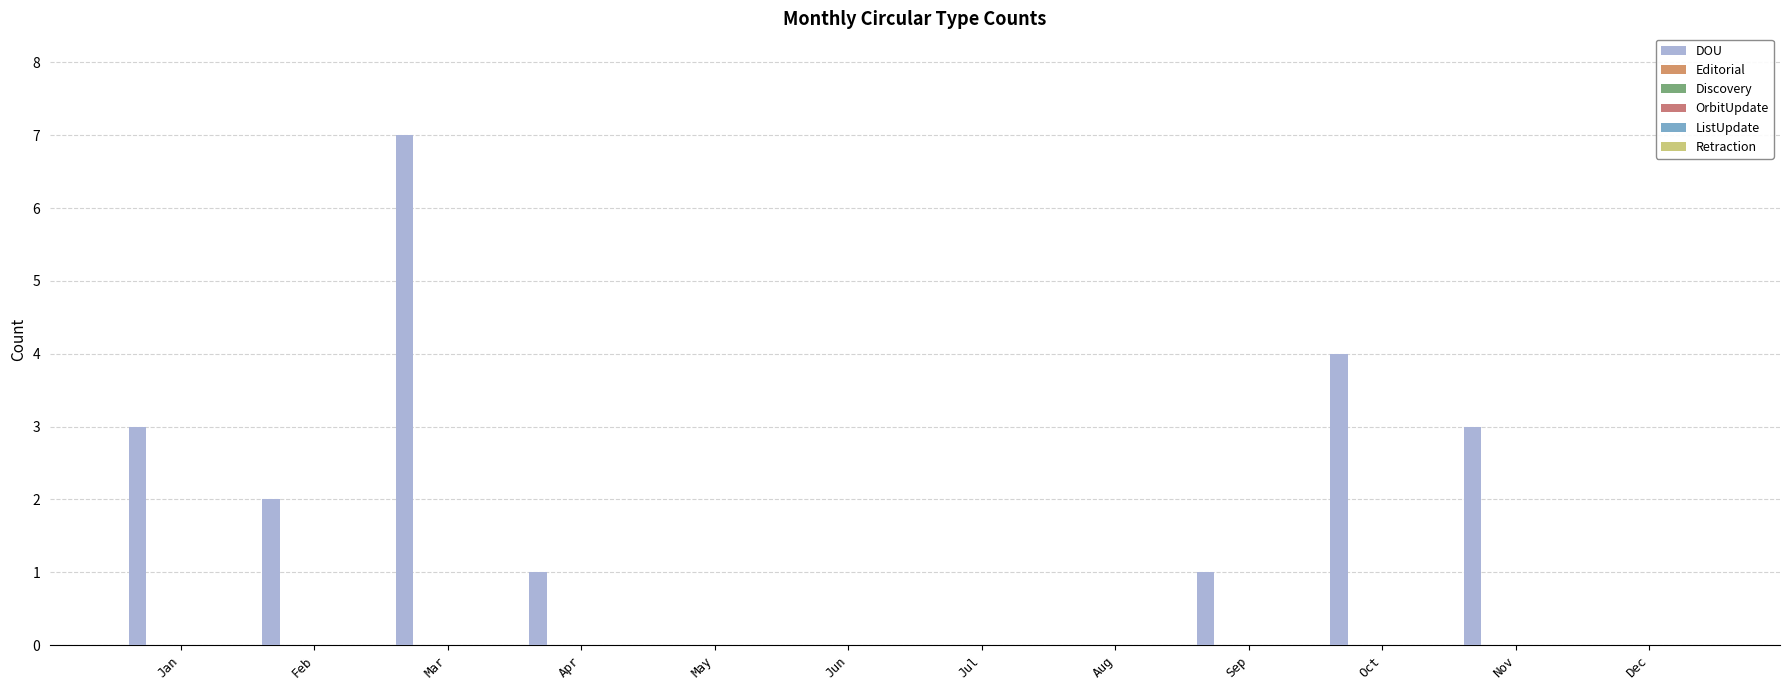

At which category does the chart reach its peak across all series?

Mar